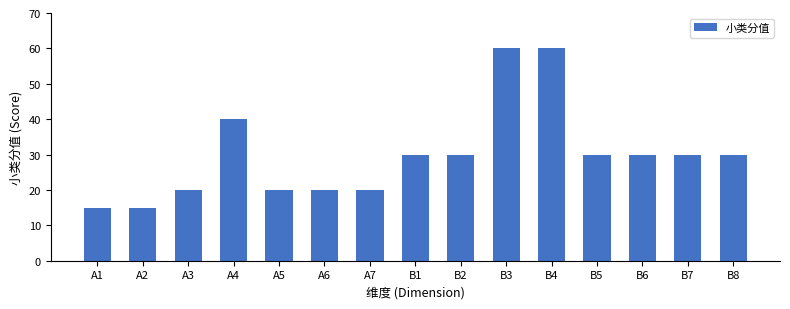

Is it true that the value at B3 is 20?

False